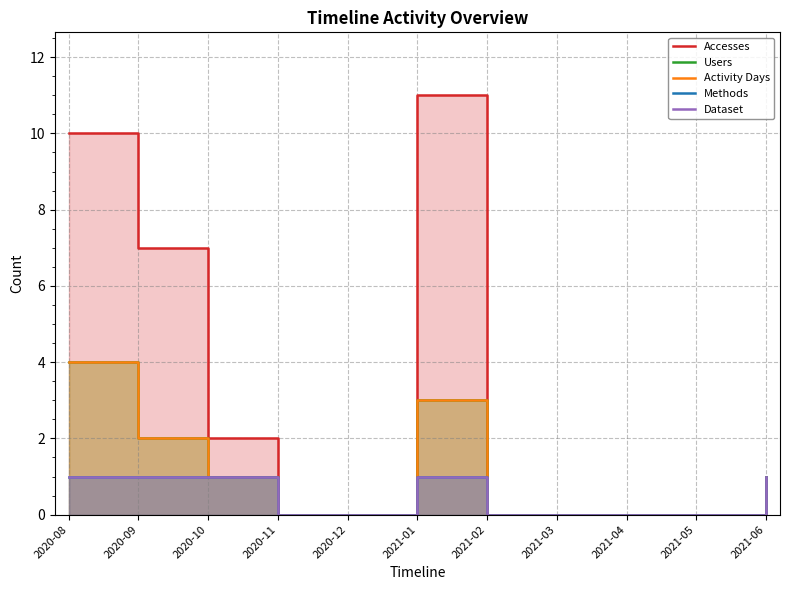

What are all the series names shown in the legend?

Accesses, Users, Activity Days, Methods, Dataset